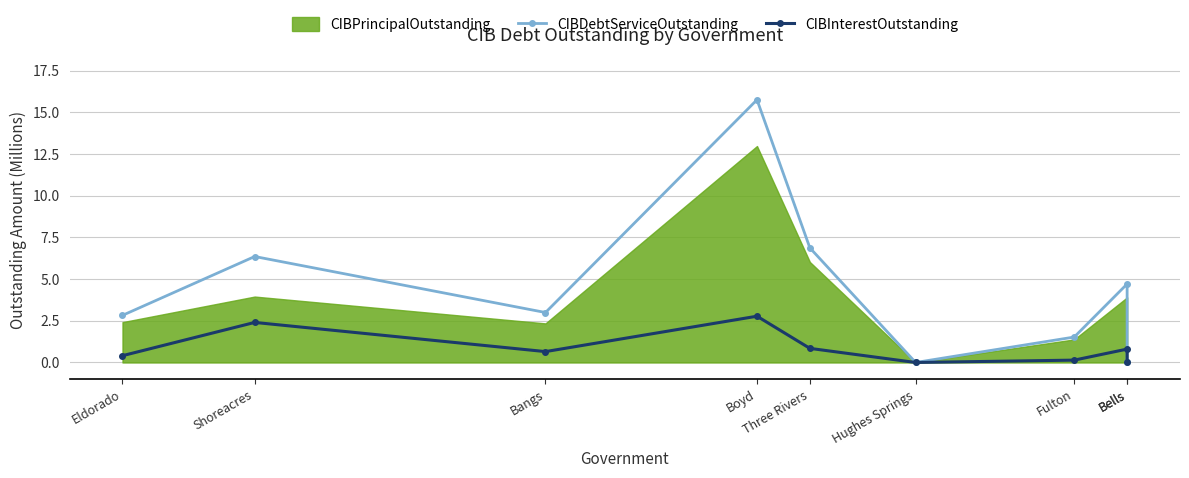

What is the value of the CIBDebtServiceOutstanding point at the 2nd from the left?

6.4